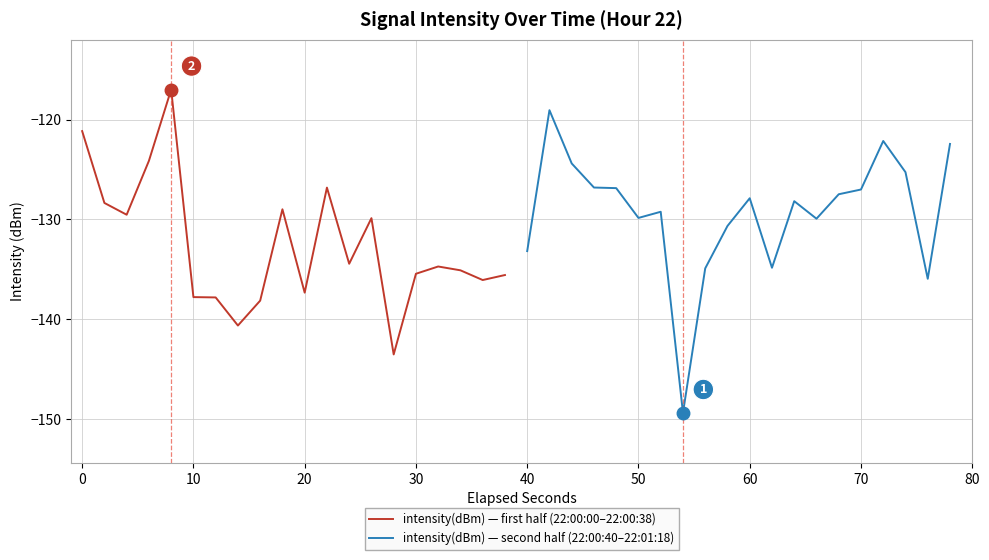

What is the maximum value for intensity(dBm) — first half (22:00:00–22:00:38)?

-117.0